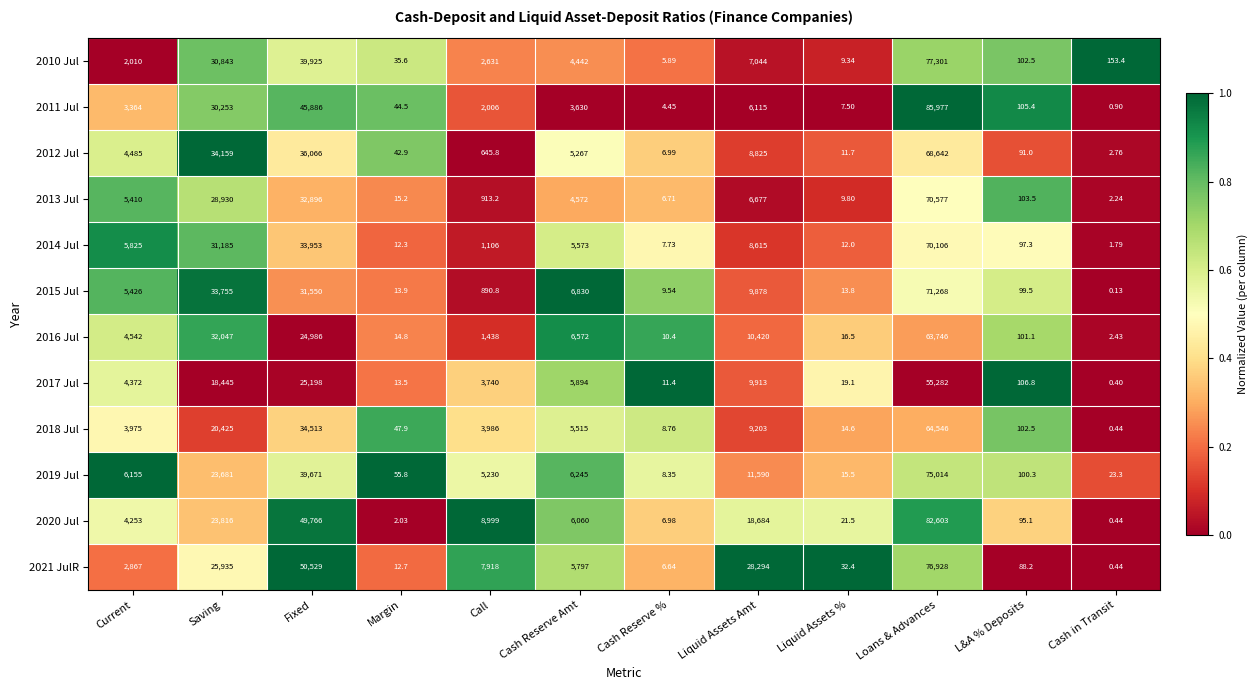

At which category does the chart reach its peak across all series?

Loans & Advances